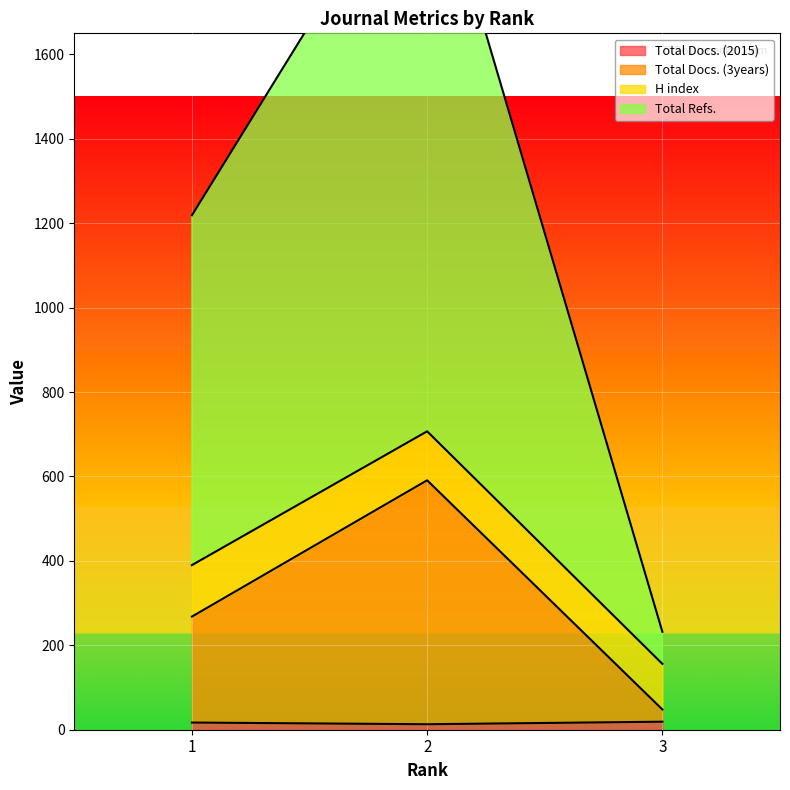

The Total Docs. (3years) series shows 591 at 2. True or false?

True